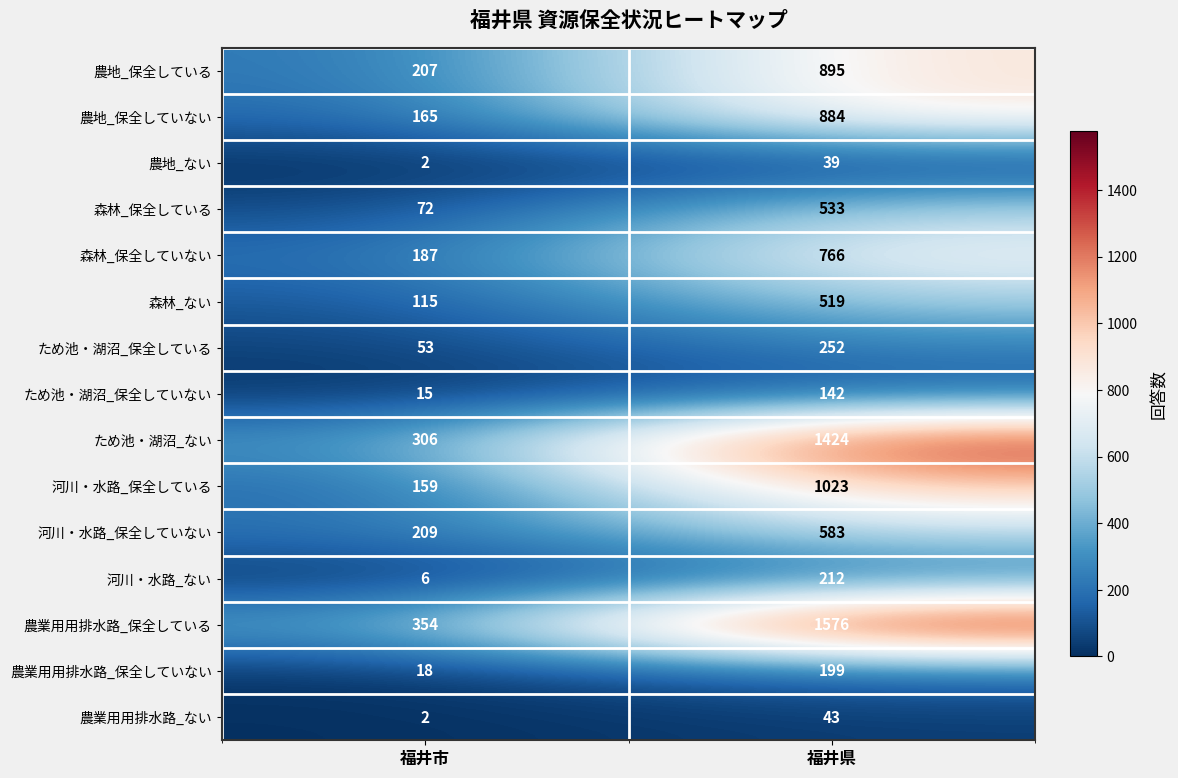

Which series has the largest total across all categories?

農業用用排水路_保全している